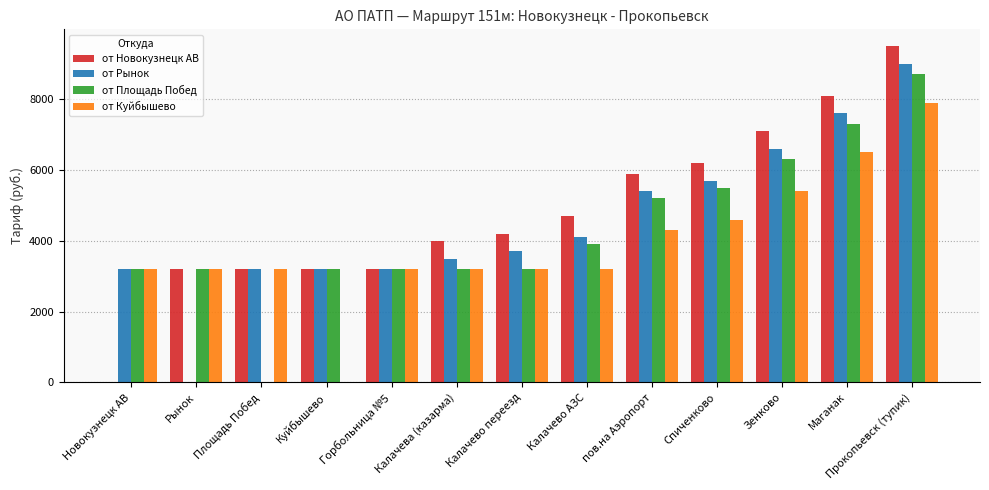

At which category is the sum across all series the highest?

Прокопьевск (тупик)